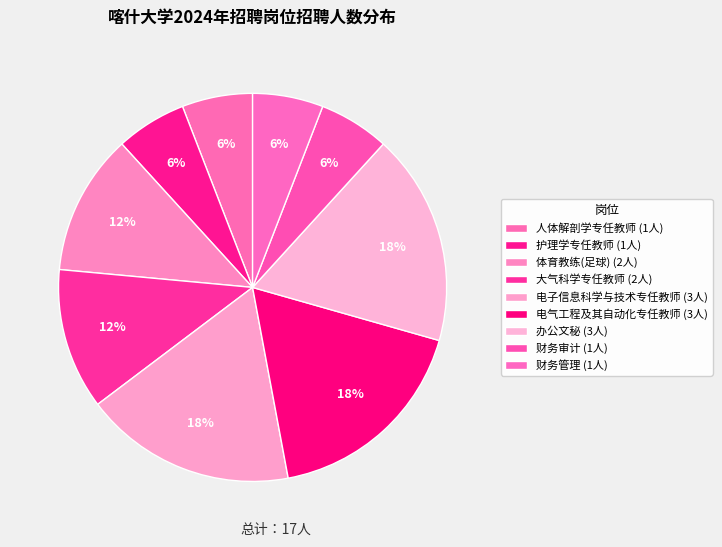

How many segments does this pie chart have?

9